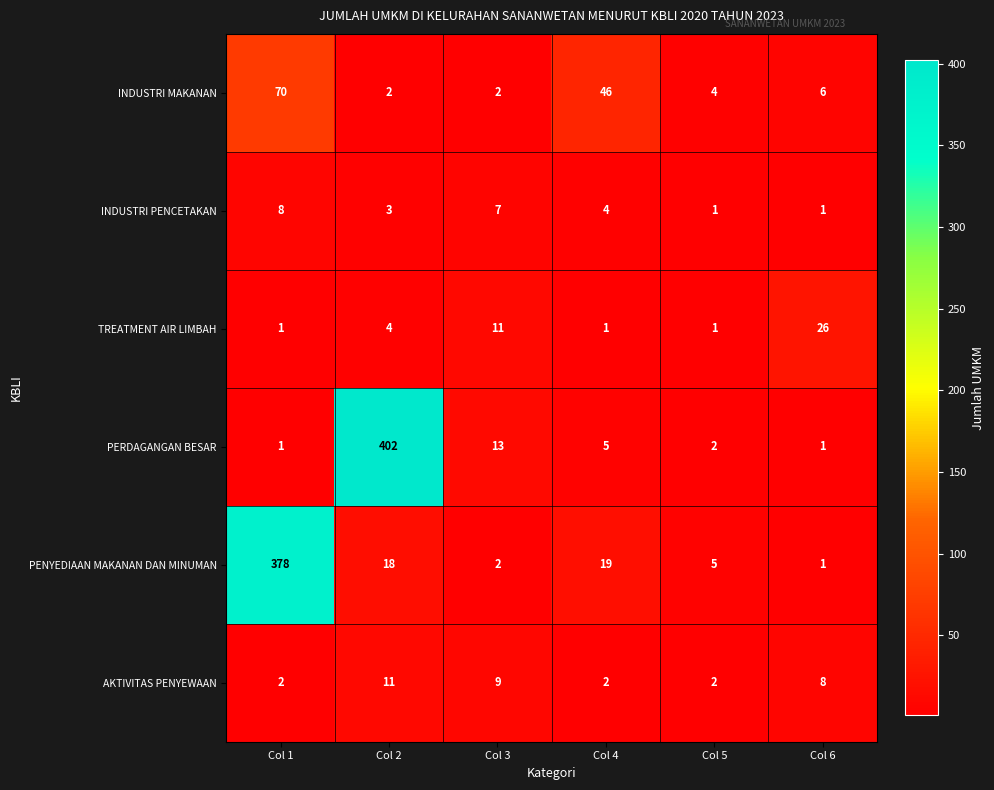

What is the difference between the highest and lowest values at Col 4?

45